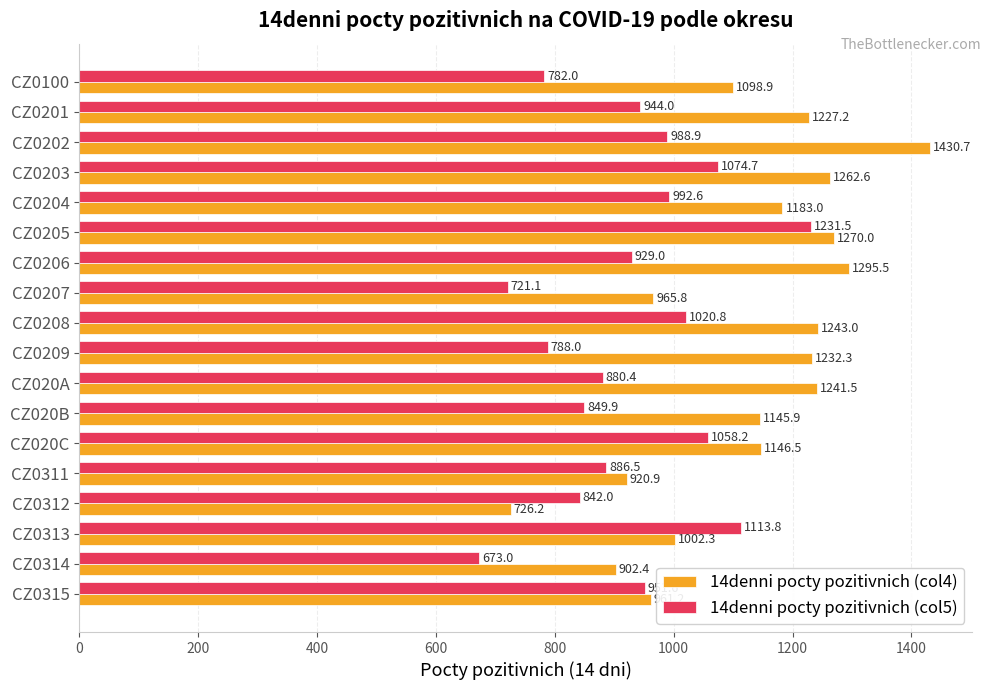

What is the difference between the maximum and minimum values in the 14denni pocty pozitivnich (col4) series?

704.5